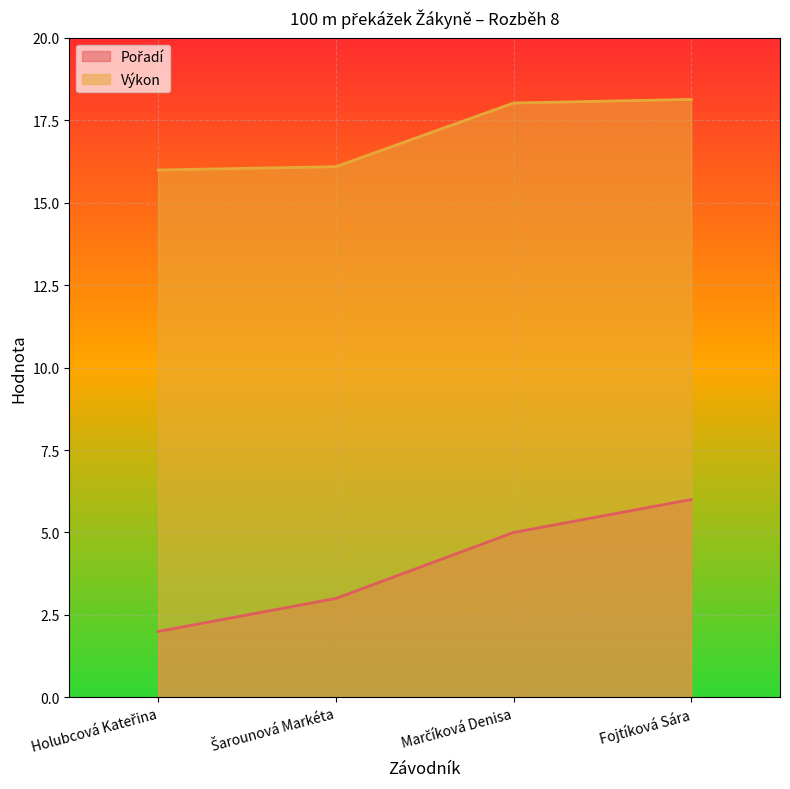

What is the maximum value for Výkon?

18.1